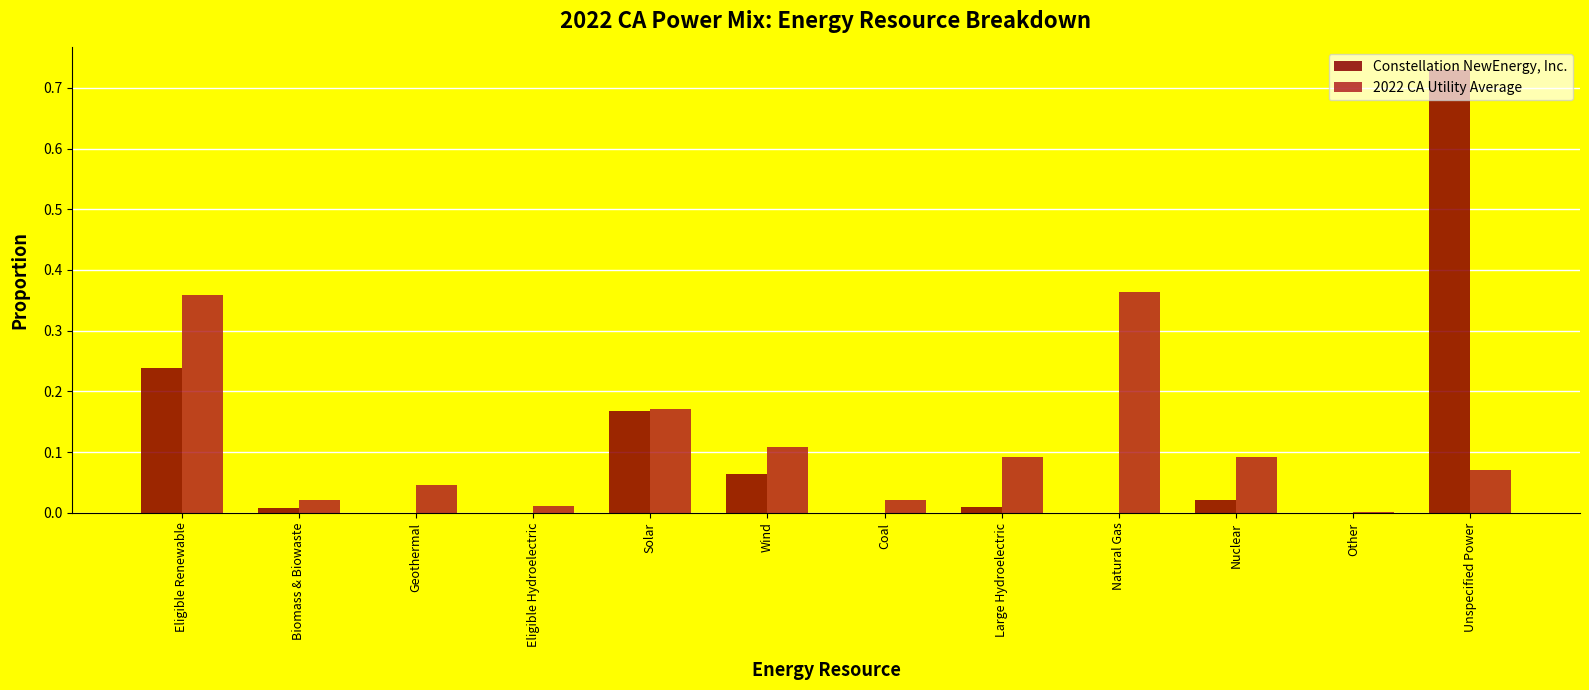

Which category has the highest value in the Constellation NewEnergy, Inc. series?

Unspecified Power